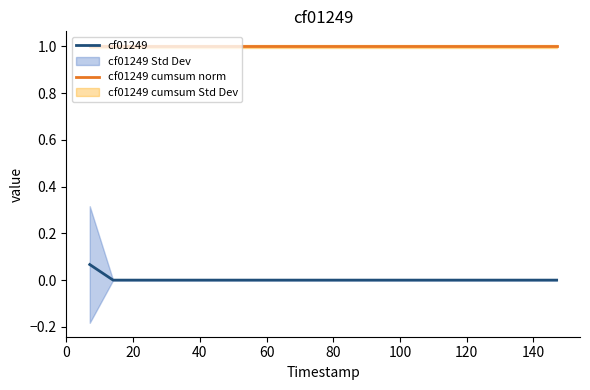

What is the greatest value displayed?

1.0